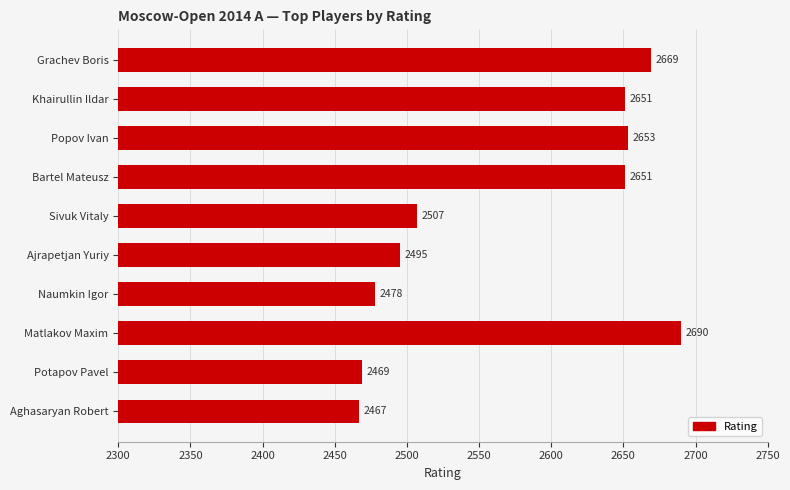

At which category does the chart reach its peak across all series?

Matlakov Maxim